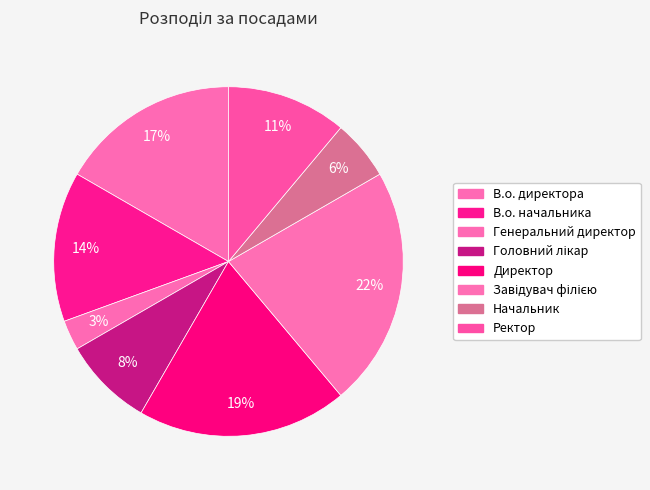

What is the largest slice in the pie chart?

Завідувач філією